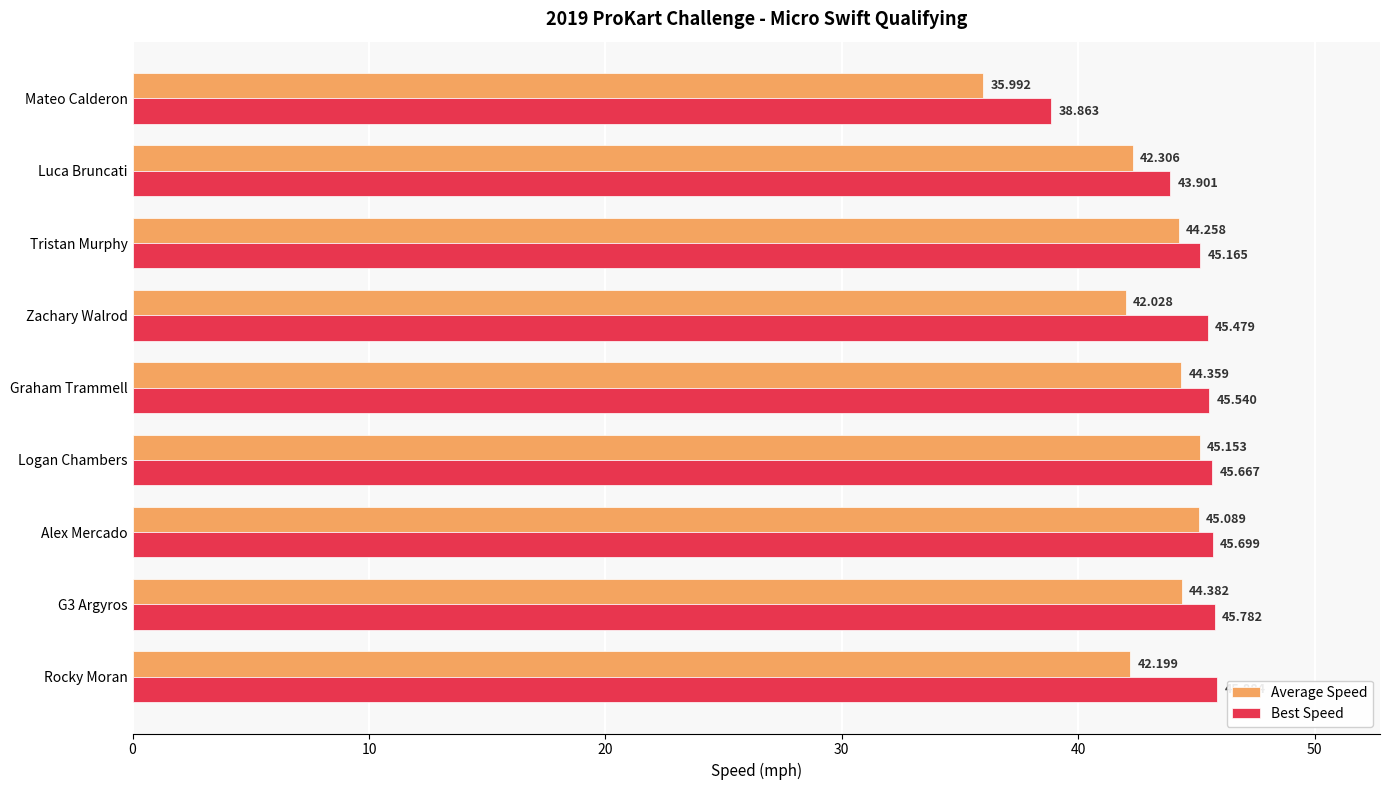

Where is Best Speed nearest to the value 42?

Luca Bruncati